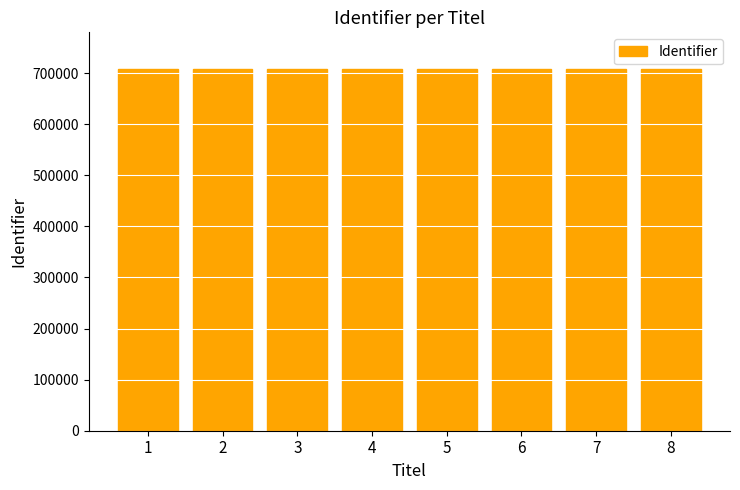

What is the sum of the values at 6 and 3?

1418078